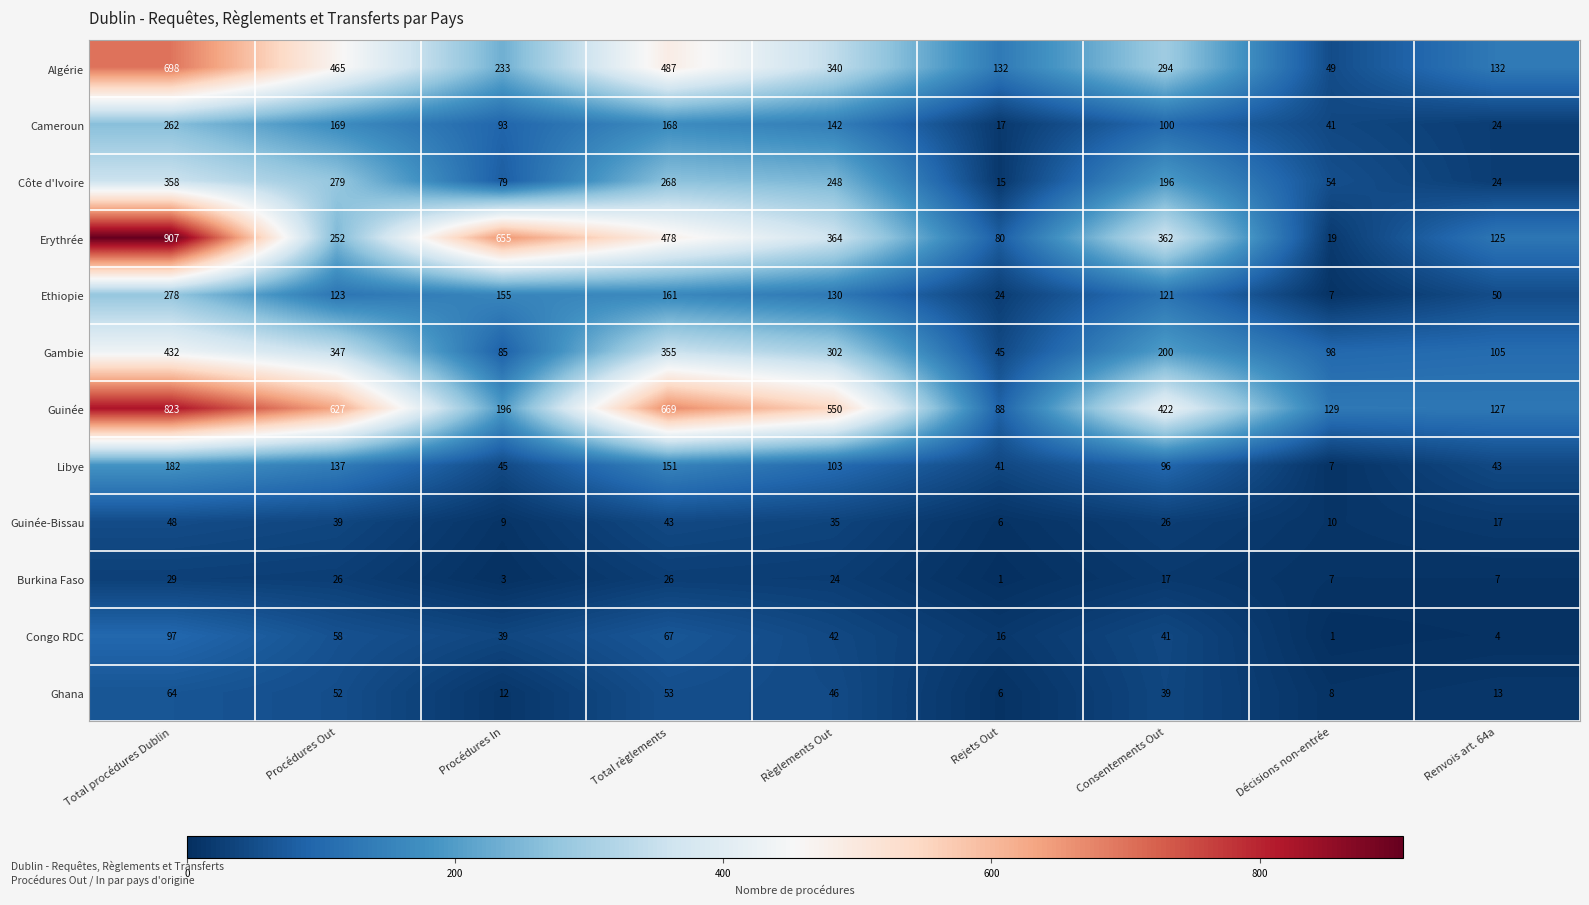

The value of Ethiopie at Total procédures Dublin is 396. True or false?

False